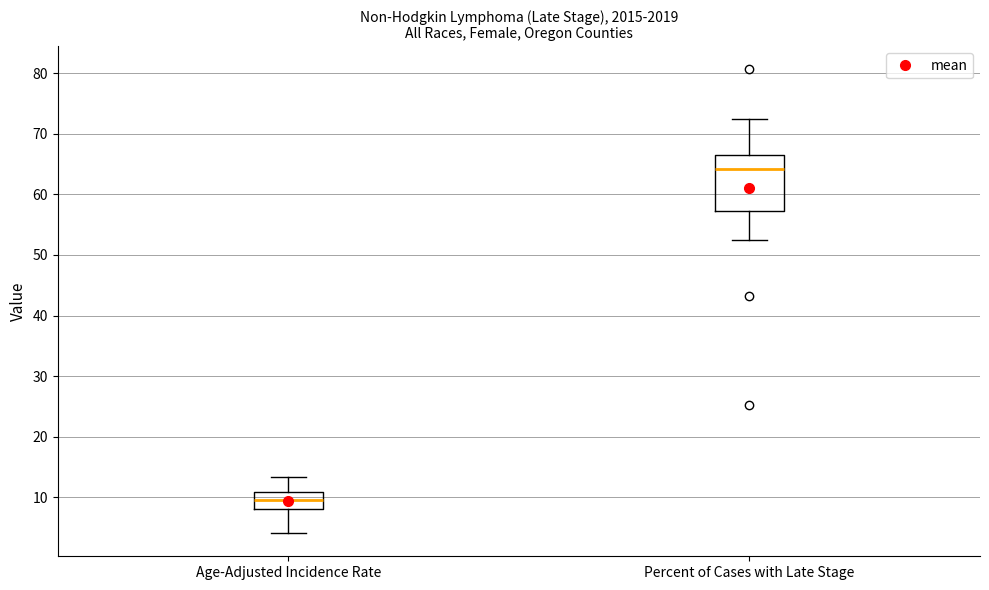

Comparing the boxes themselves (not the whiskers), which one is the tallest?

Percent of Cases with Late Stage